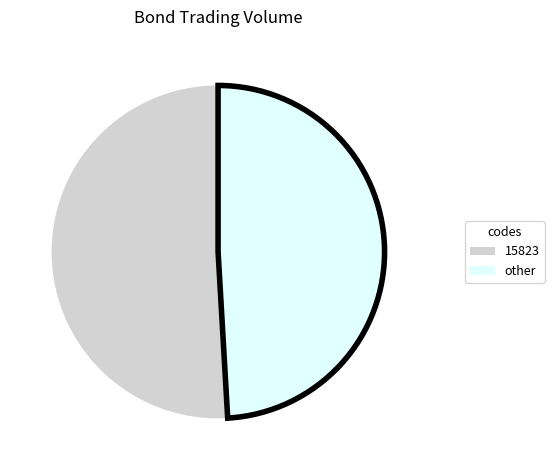

Is there any slice that represents more than half of the pie?

Yes